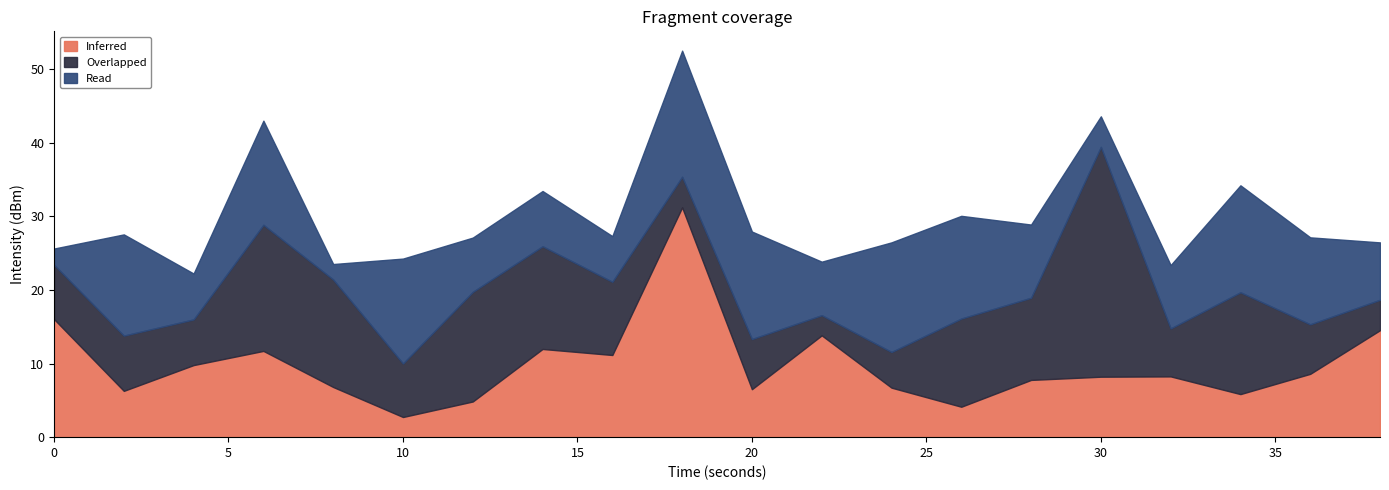

What is the lowest value of the Inferred series?

2.7